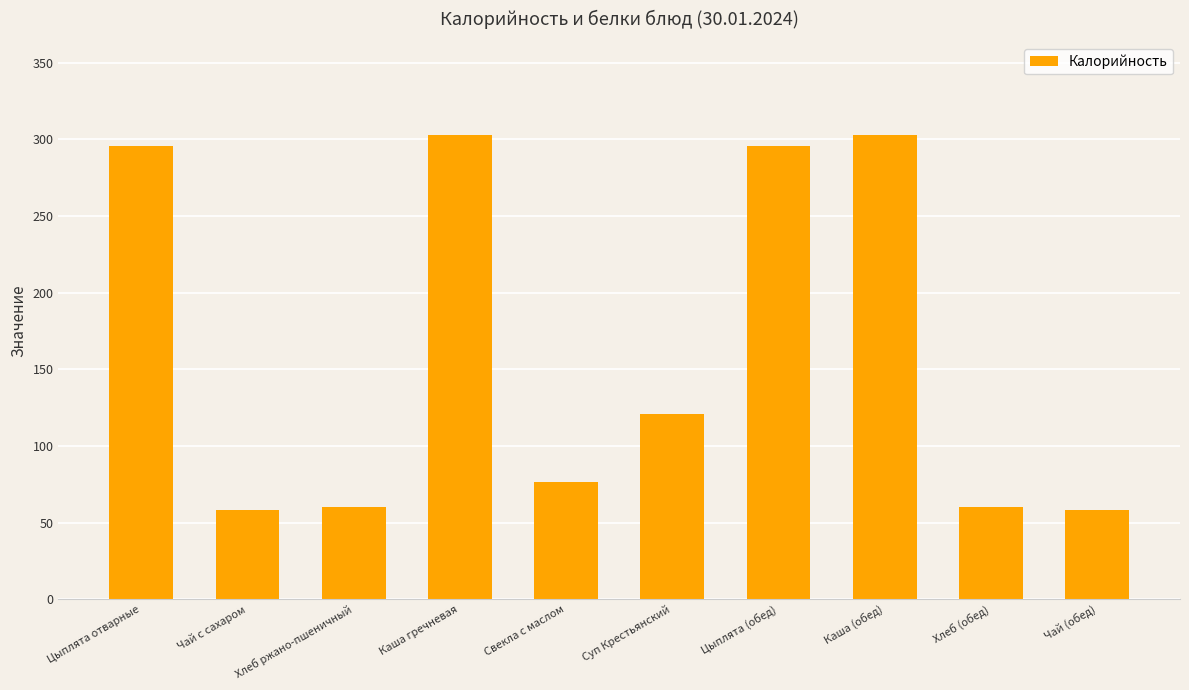

The value at Свекла с маслом is 76.7. True or false?

True